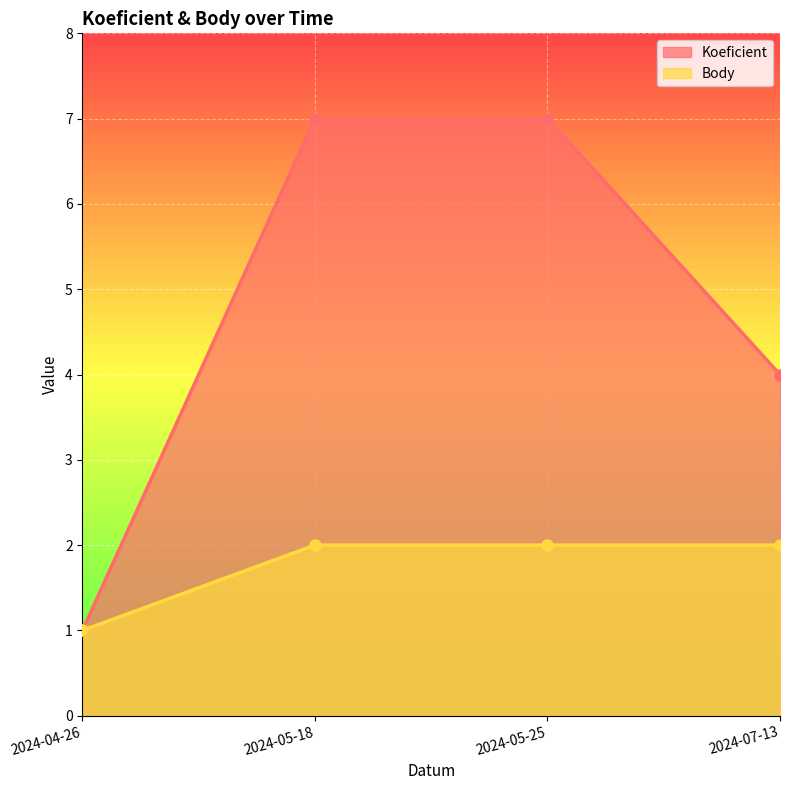

What are all the series names shown in the legend?

Koeficient, Body